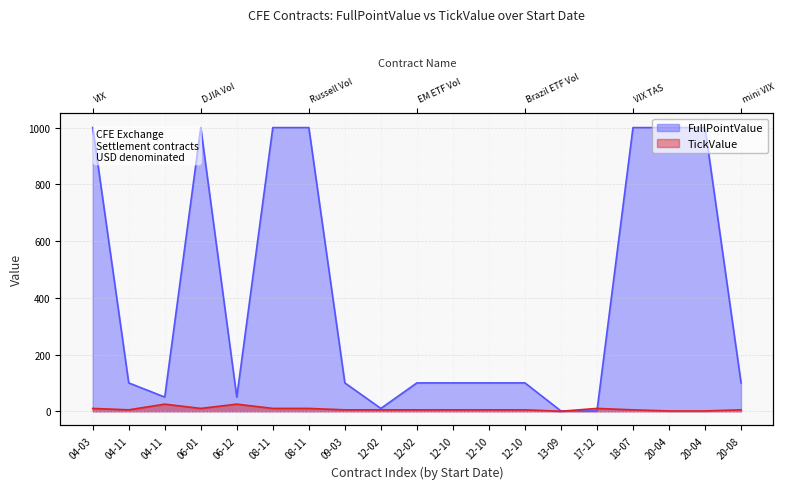

True or false: FullPointValue and TickValue intersect in this chart.

True